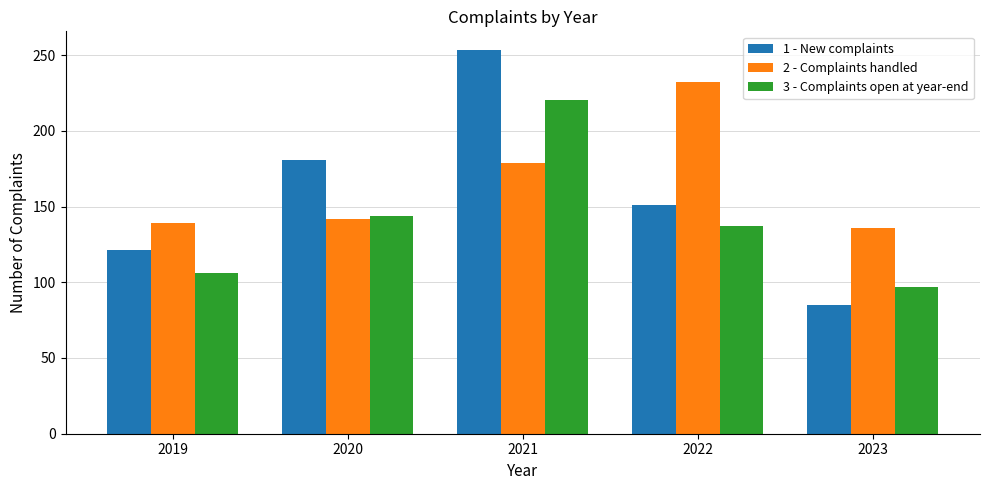

What is the difference between the 3 - Complaints open at year-end values at 2020 and 2021?

76